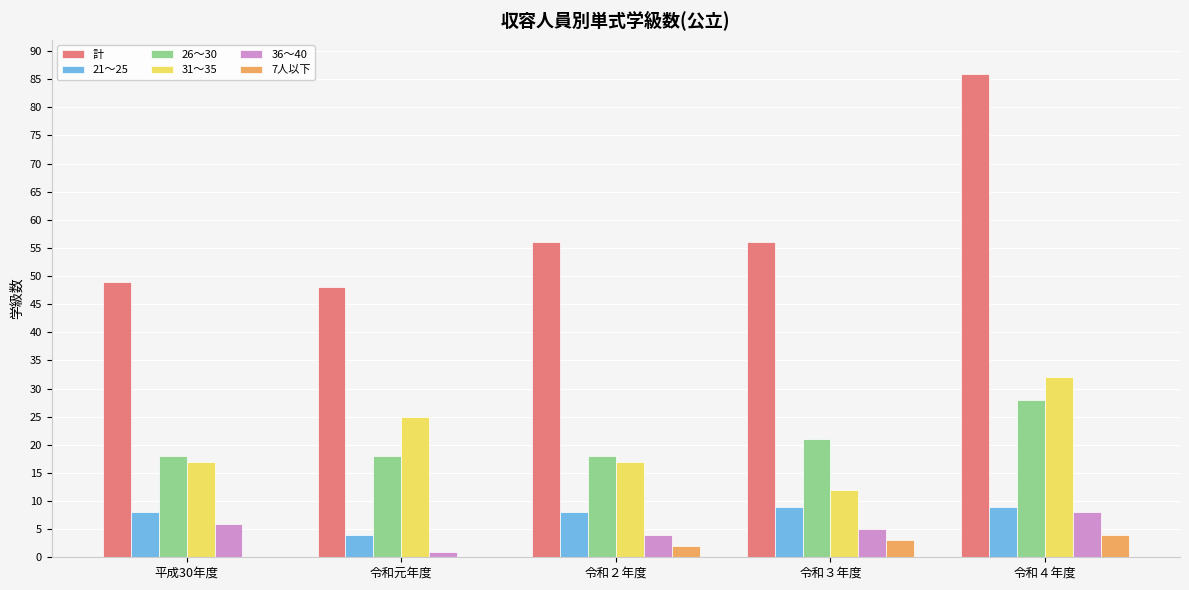

The 26～30 series shows 4 at 平成30年度. True or false?

False